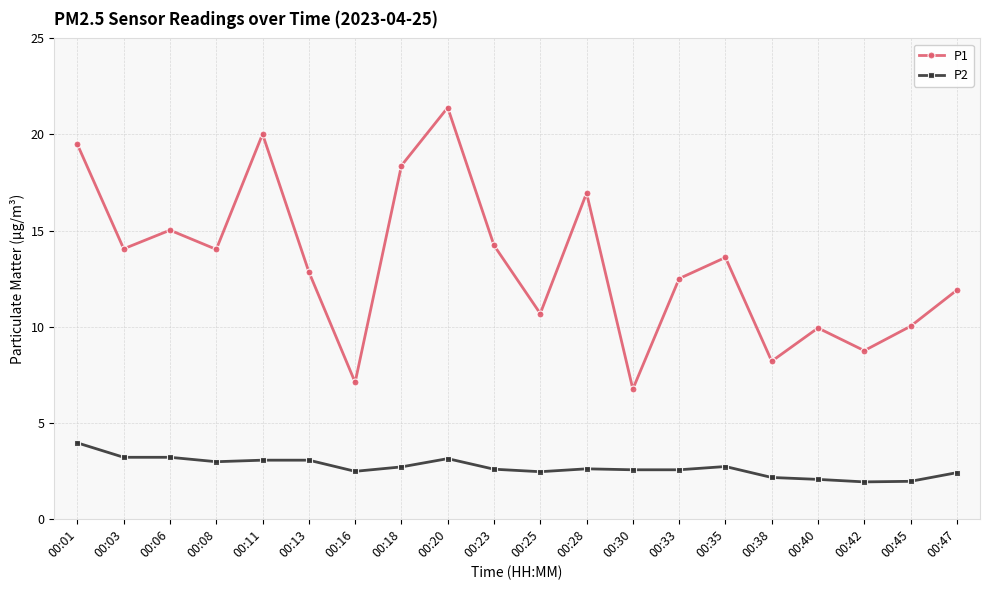

How many distinct data groups are displayed?

2